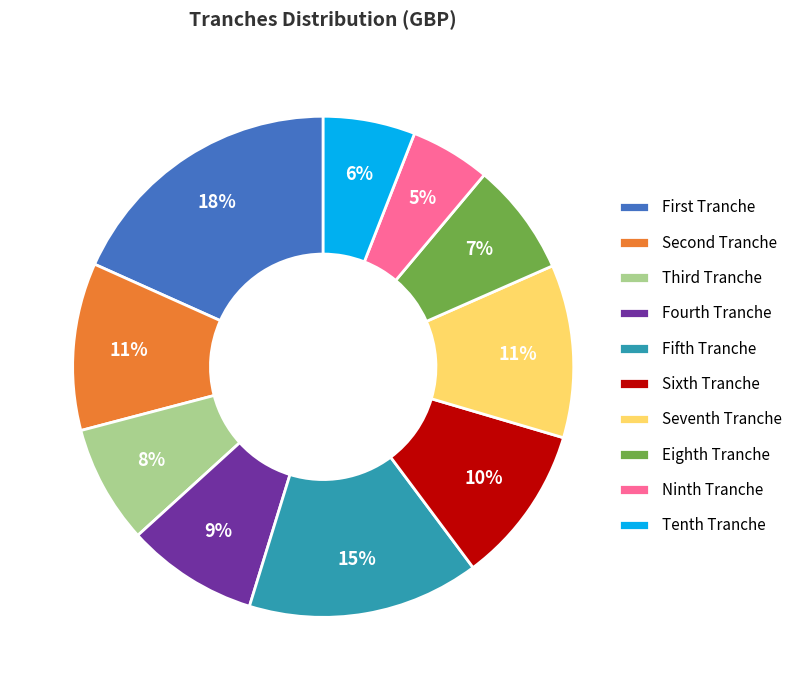

The Fourth Tranche slice represents 9% of the pie. True or false?

True